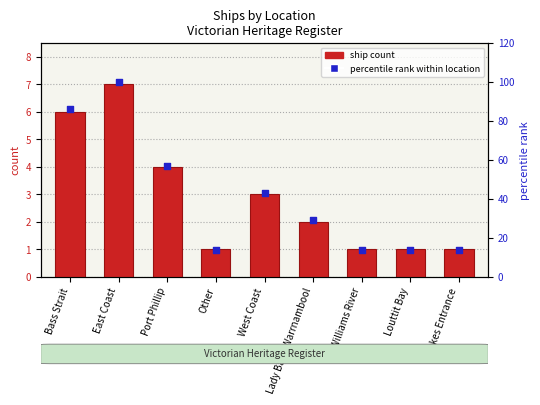

Which series has the largest total across all categories?

percentile rank within location